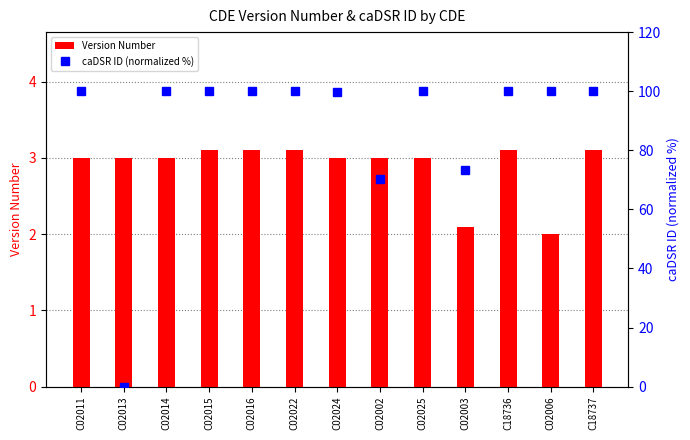

Reading left to right, list all the values displayed in this chart.

Version Number: C02011=3.0	C02013=3.0	C02014=3.0	C02015=3.1	C02016=3.1	C02022=3.1	C02024=3.0	C02002=3.0	C02025=3.0	C02003=2.1	C18736=3.1	C02006=2.0	C18737=3.1
caDSR ID (normalized %): C02011=100.0	C02013=0.0	C02014=100.0	C02015=100.0	C02016=100.0	C02022=100.0	C02024=99.9	C02002=70.2	C02025=100.0	C02003=73.4	C18736=100.0	C02006=100.0	C18737=100.0